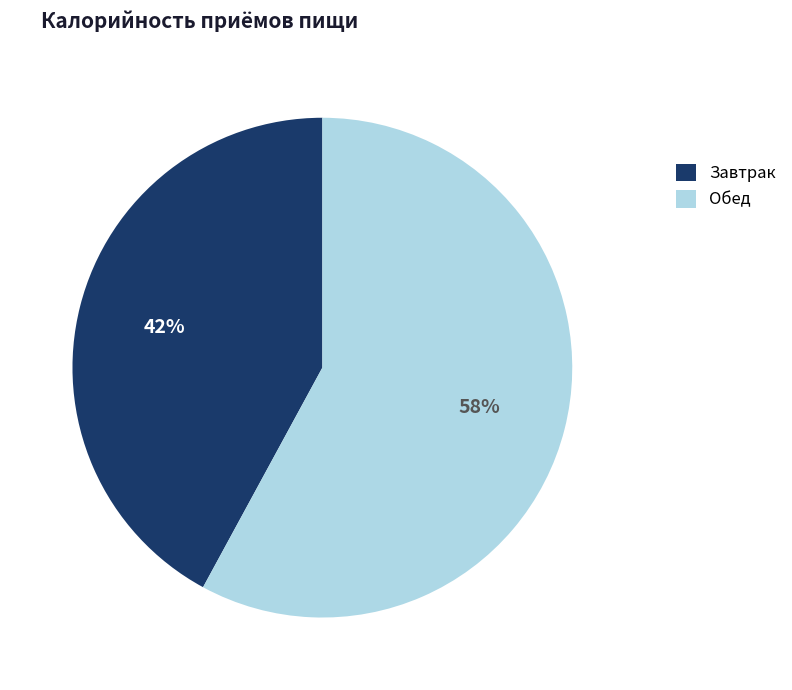

To the nearest percent, what portion does Обед represent?

58%